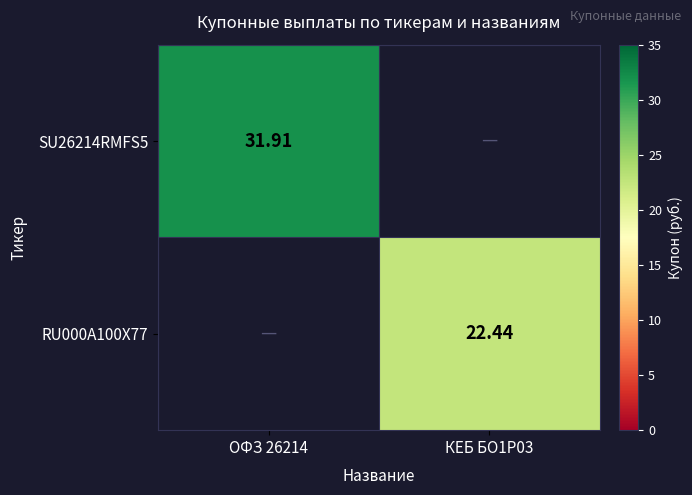

Is the value of RU000A100X77 at КЕБ БО1Р03 greater than the value of SU26214RMFS5 at ОФЗ 26214?

No